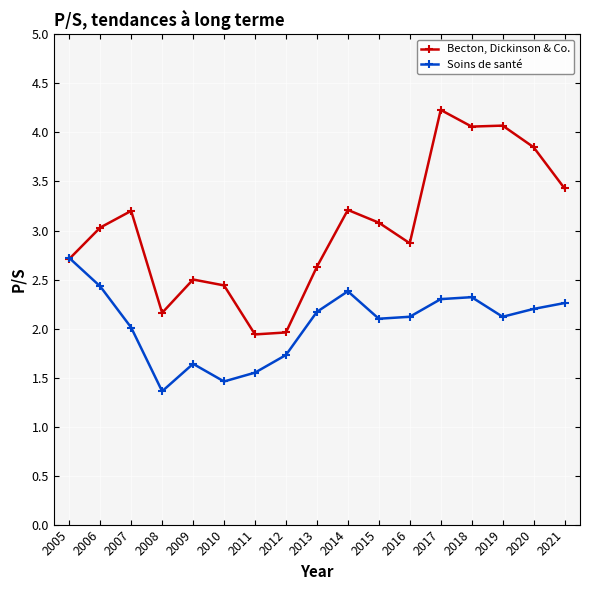

How many lines are shown in the chart?

2